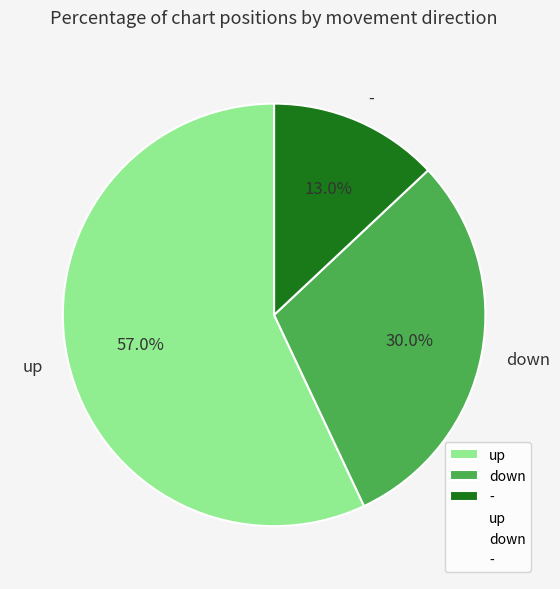

To the nearest percent, what is the difference between the largest and smallest slice percentages?

44%